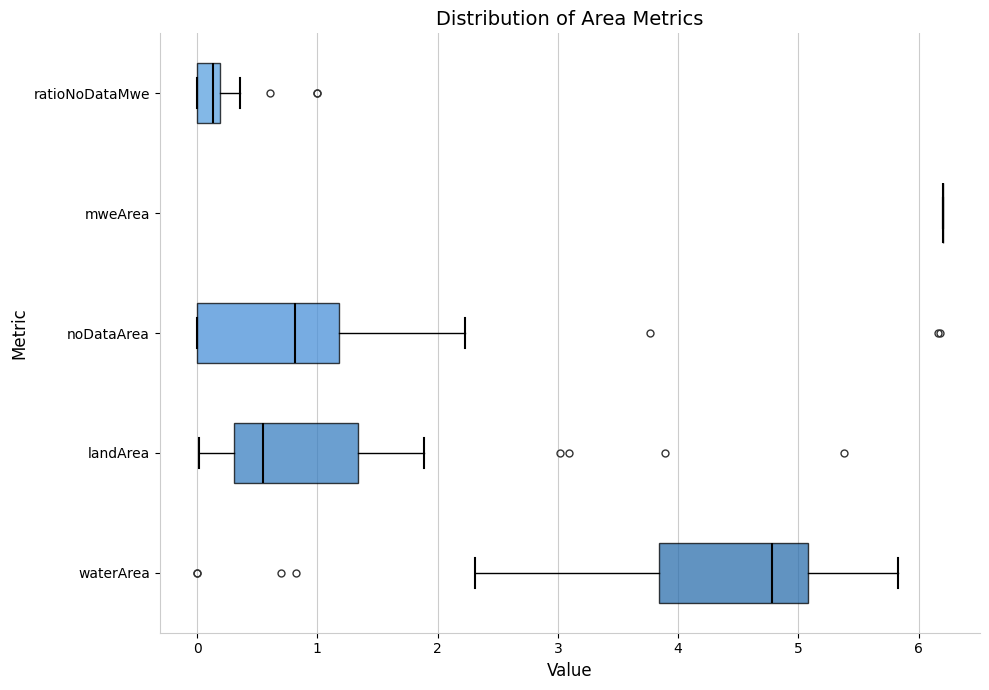

Reading bottom to top, read every box against the x-axis: the position of its median line, the range the box covers, and the ends of its whiskers. The values are not printed on the chart, so give them approximately, as read against the axis.

waterArea: median 4.8, box 3.8 to 5.1, whiskers 2.3 to 5.8
landArea: median 0.5, box 0.3 to 1.3, whiskers 0.0 to 1.9
noDataArea: median 0.8, box 0.0 to 1.2, whiskers 0.0 to 2.2
mweArea: box collapsed to a line at 6.2, whiskers 6.2 to 6.2
ratioNoDataMwe: median 0.1, box 0.0 to 0.2, whiskers 0.0 to 0.4